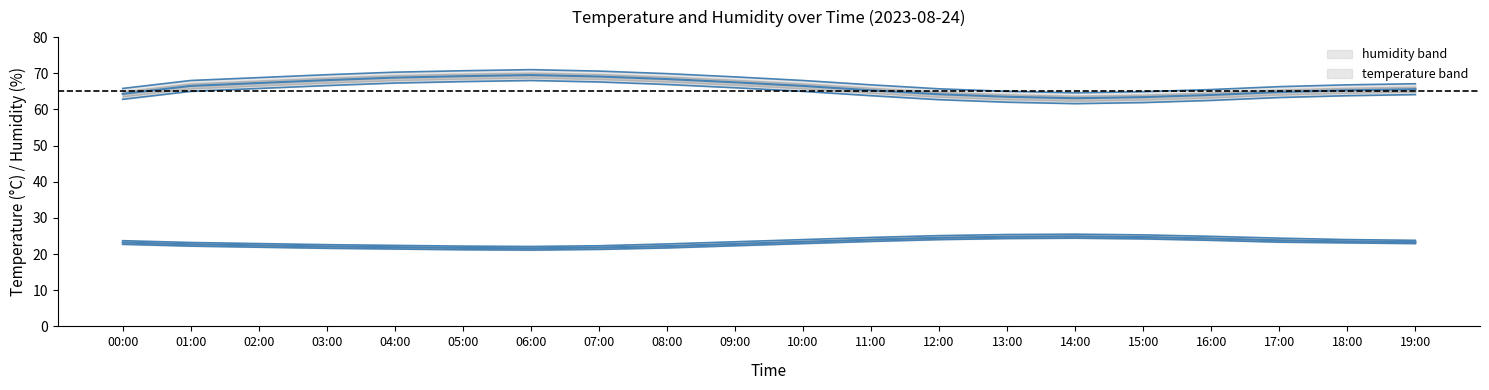

What is the sum of the humid_lower values at 17:00 and 15:00?

128.2